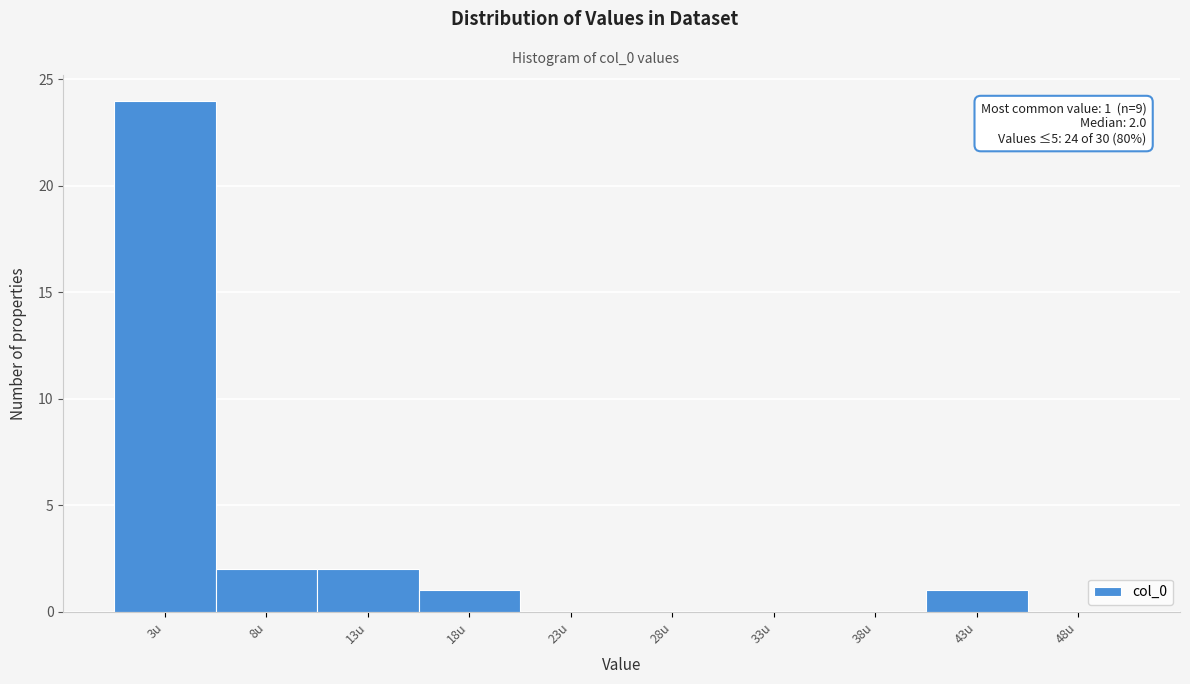

Over which range of the x-axis is the bar tallest?

0.5 to 5.5